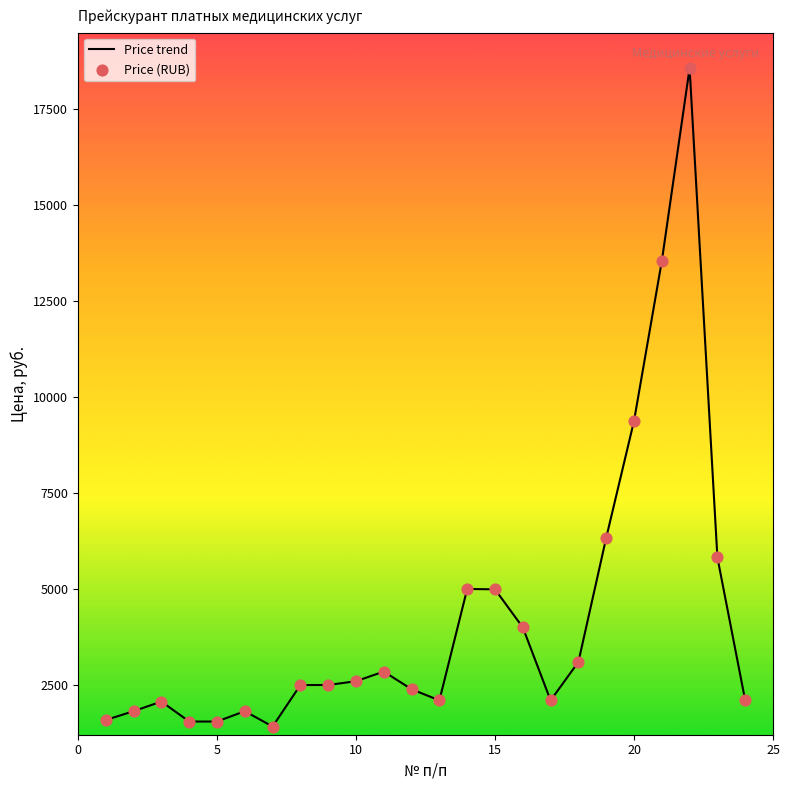

What is the difference between the maximum and minimum values?

17130